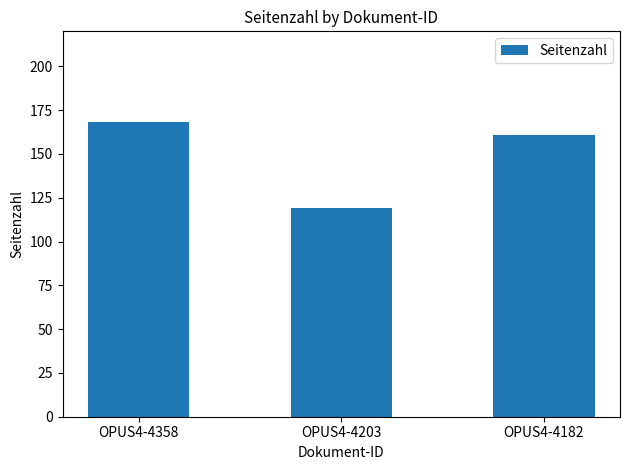

Reading left to right, what are all the values shown in this chart?

OPUS4-4358=168	OPUS4-4203=119	OPUS4-4182=161